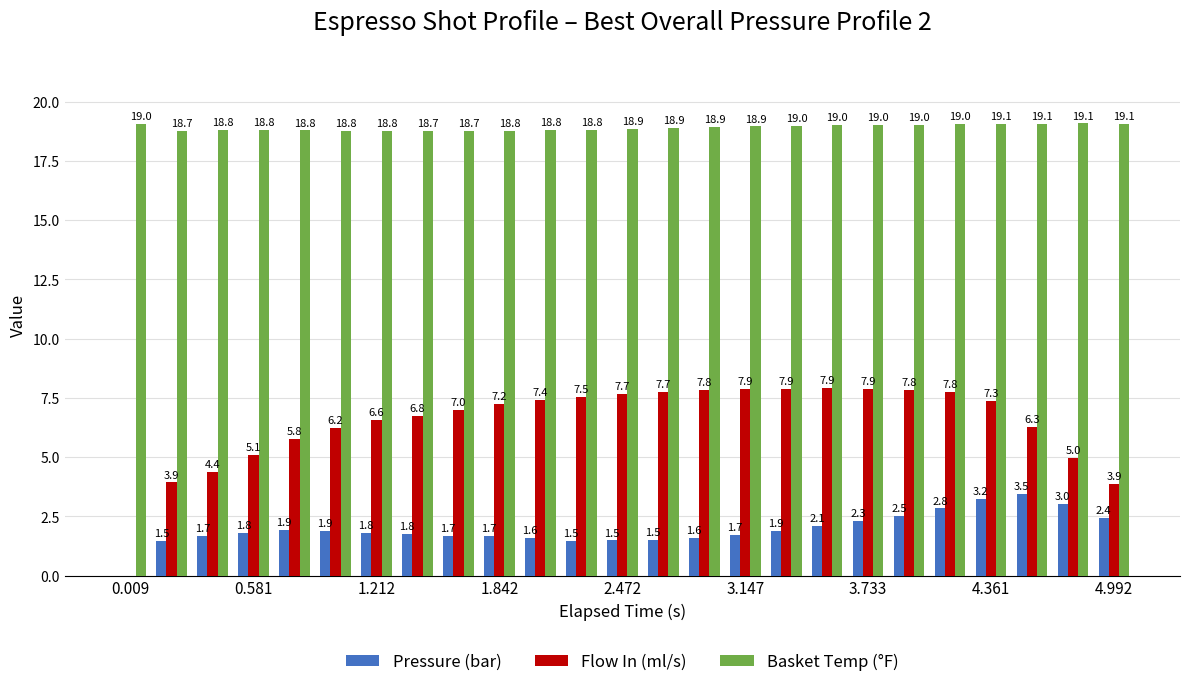

What is the maximum value for Basket Temp (°F)?

19.1